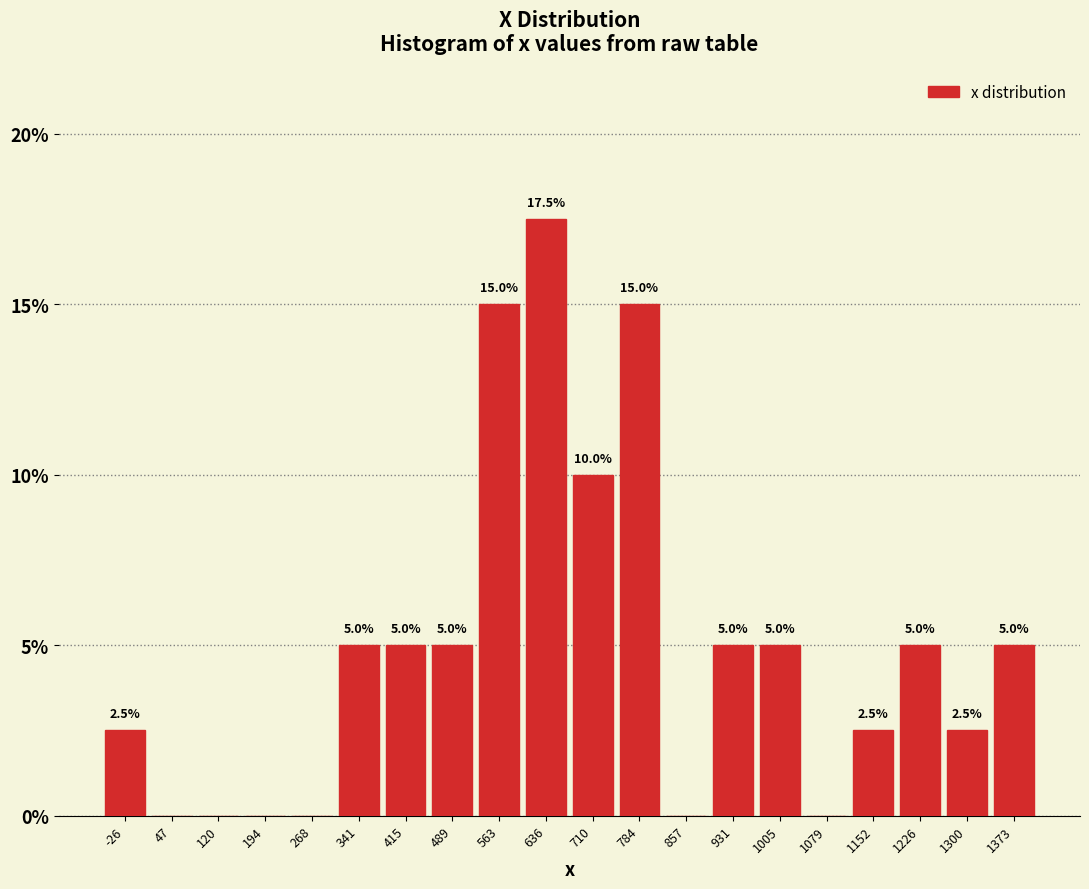

Over which range of the x-axis is the bar tallest?

600 to 670